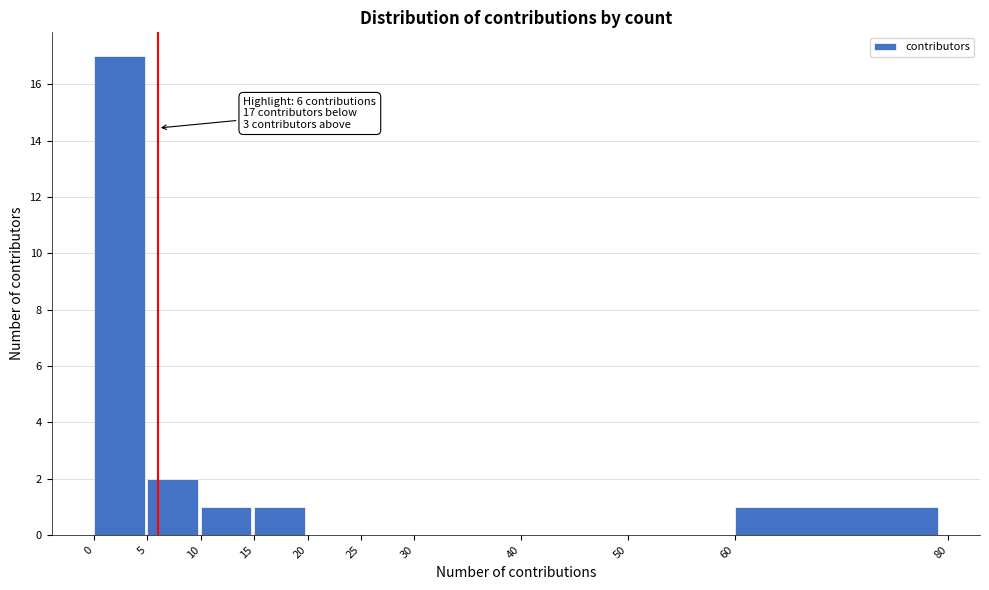

Which range on the x-axis has the tallest bar?

0 to 5